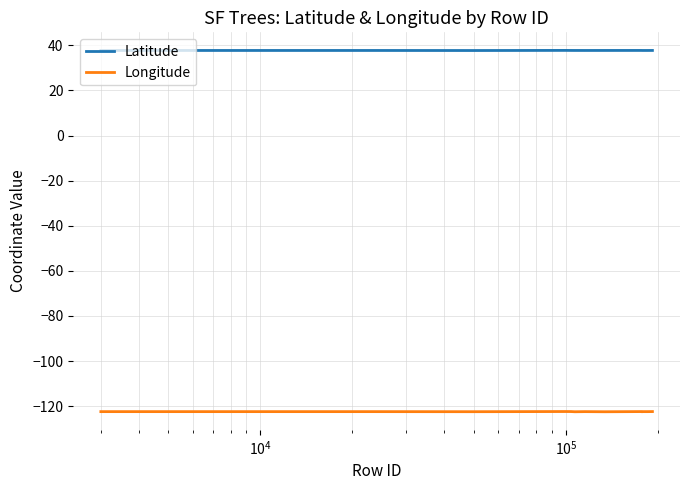

List the series in order of their peak value, highest first.

Latitude, Longitude